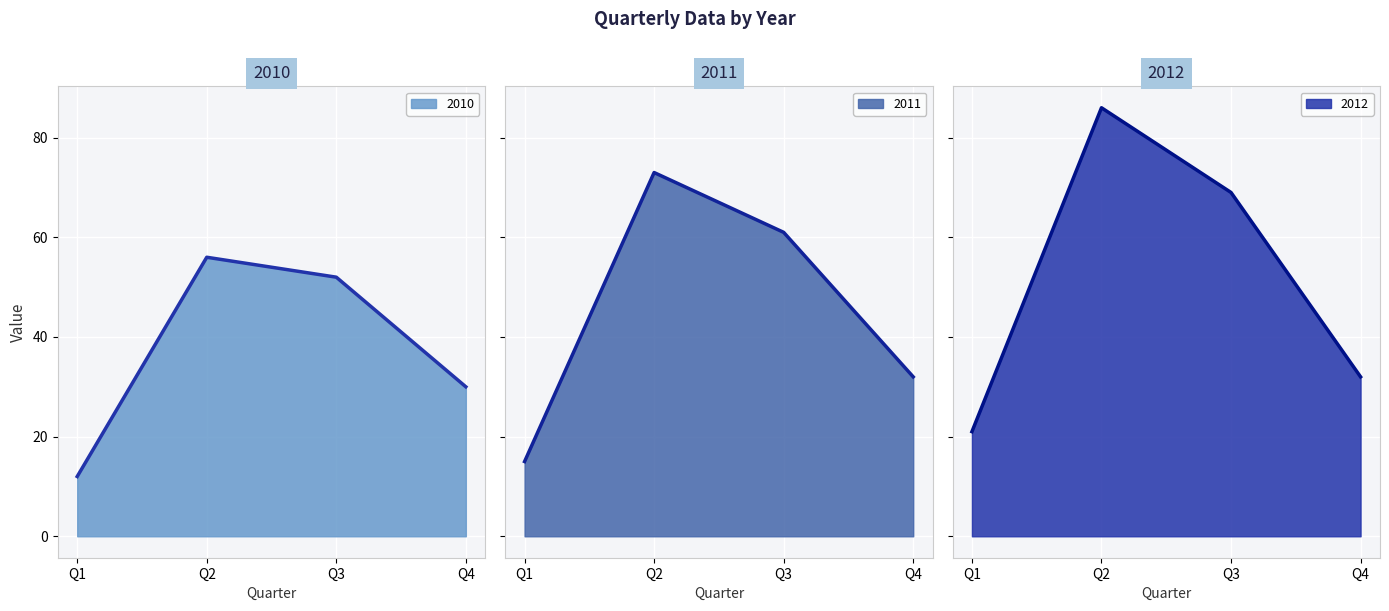

Rank the series by their average value, from highest to lowest.

2012, 2011, 2010